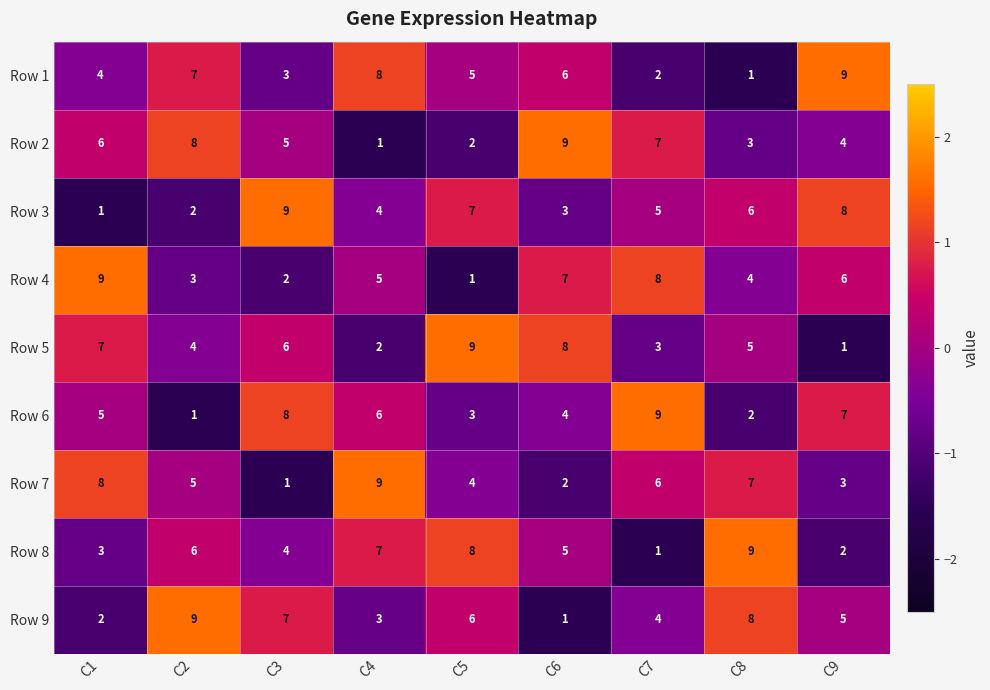

Is it true that Row 4 equals 3 at C3?

False